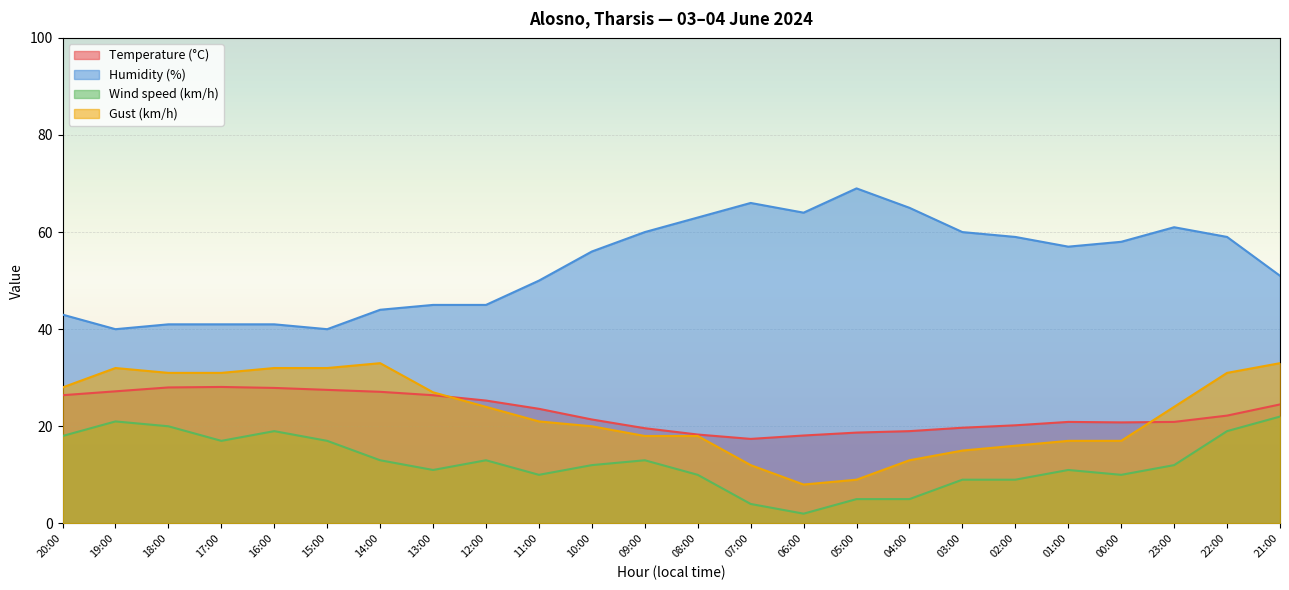

What is the label of the 1st point from the left?

20:00